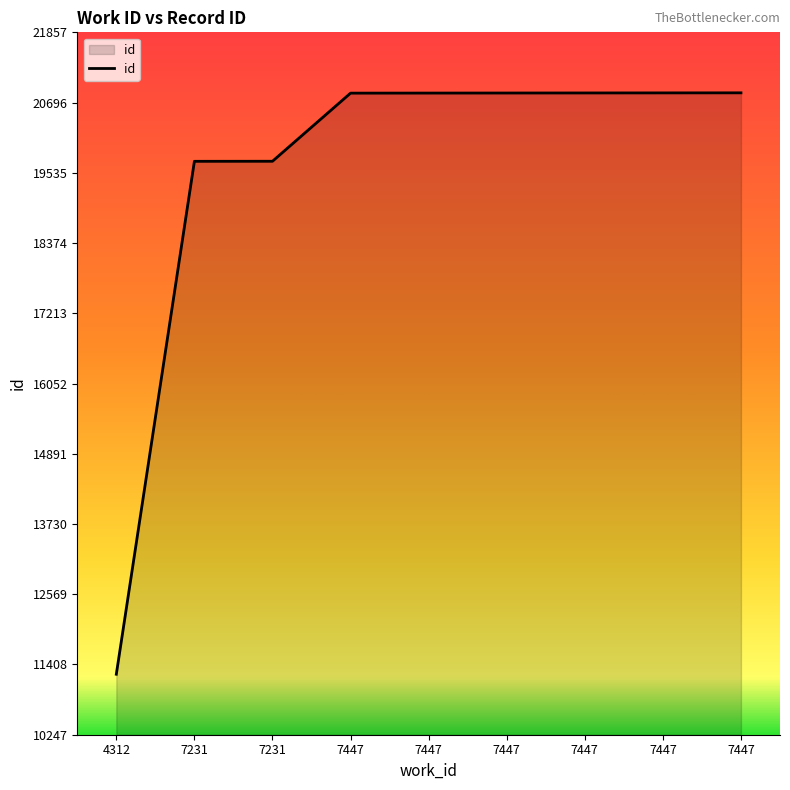

How many lines are shown in the chart?

1